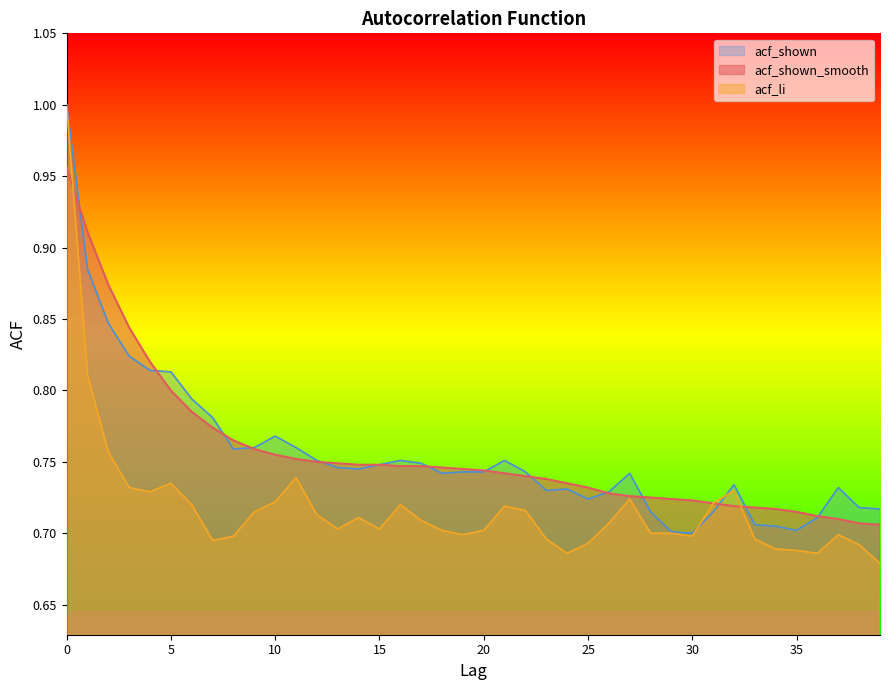

Which series has the largest range (max minus min)?

acf_li